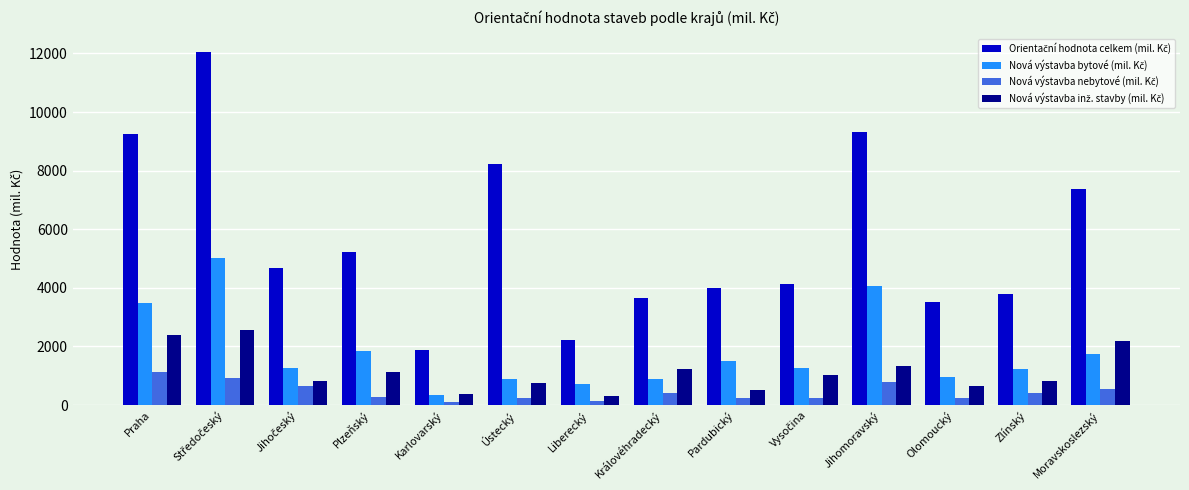

Reading left to right, what are all the values shown in this chart?

Orientační hodnota celkem (mil. Kč): 9263	12065	4685	5208	1872	8220	2205	3644	3994	4147	9323	3529	3790	7357
Nová výstavba bytové (mil. Kč): 3498	5025	1264	1827	342	887	714	872	1502	1254	4052	961	1238	1748
Nová výstavba nebytové (mil. Kč): 1124	917	659	261	112	235	145	403	248	234	795	241	395	560
Nová výstavba inž. stavby (mil. Kč): 2381	2550	835	1113	374	735	294	1214	521	1013	1328	649	828	2176